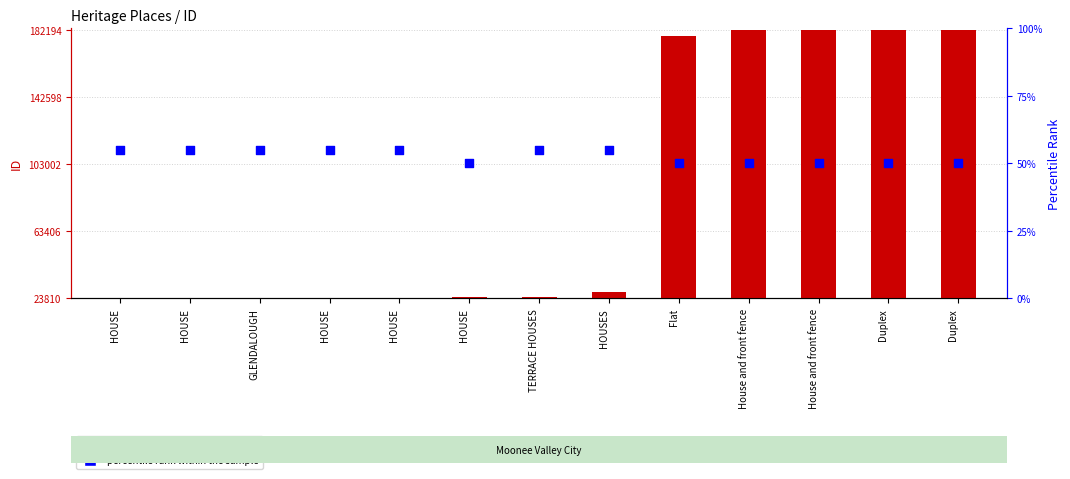

Which series has the widest spread of Y values?

ID value